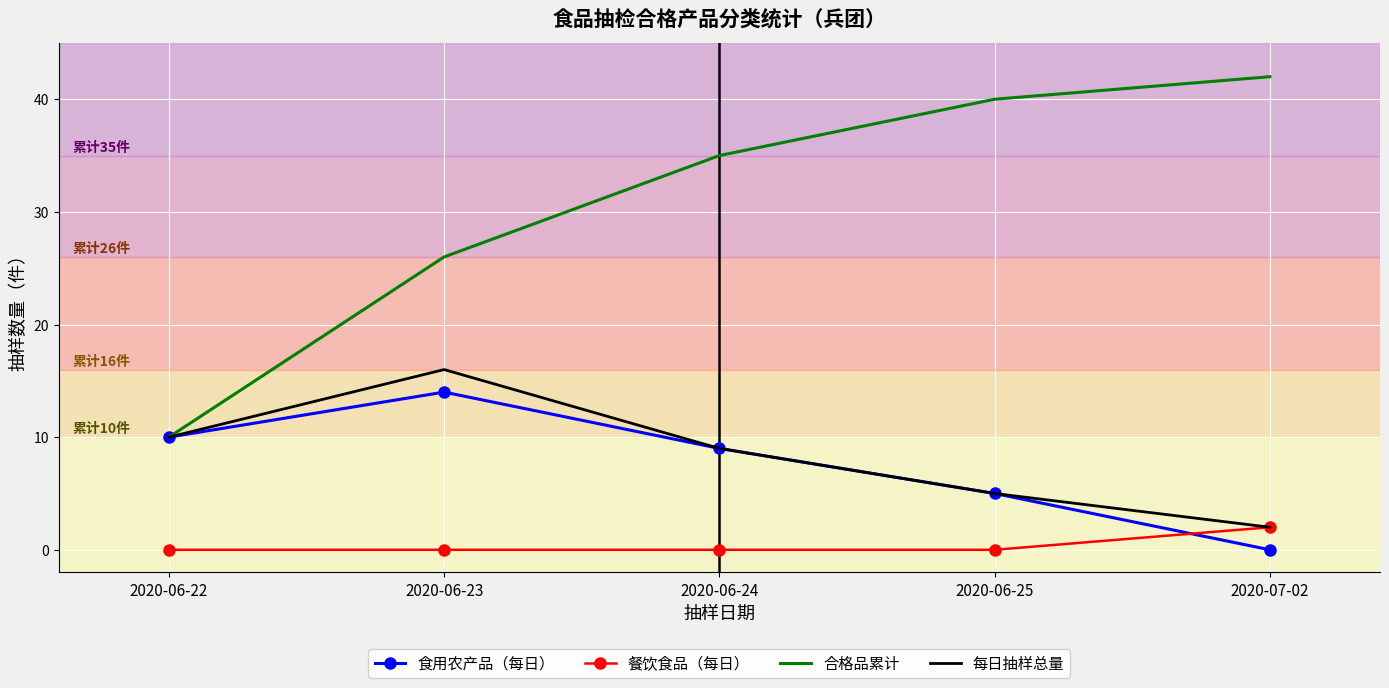

What is the total value across all series at 2020-07-02?

46